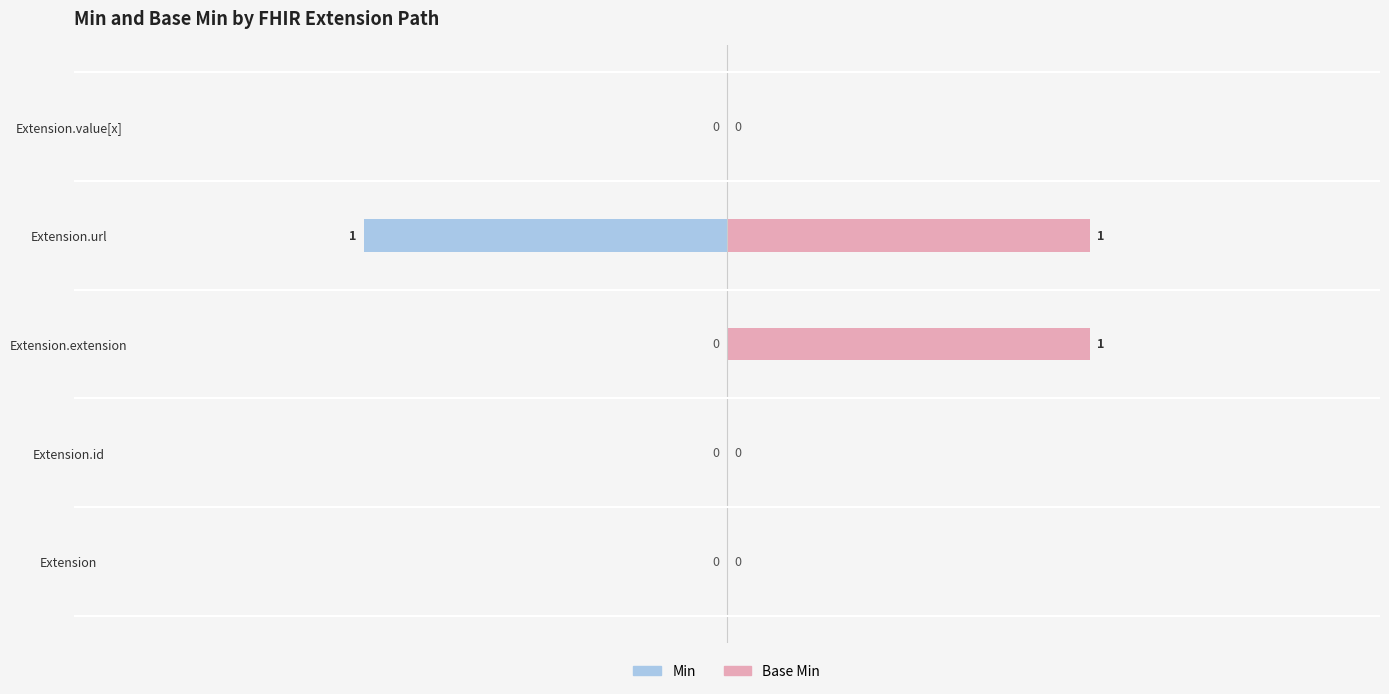

Which series has the largest total across all categories?

Base Min